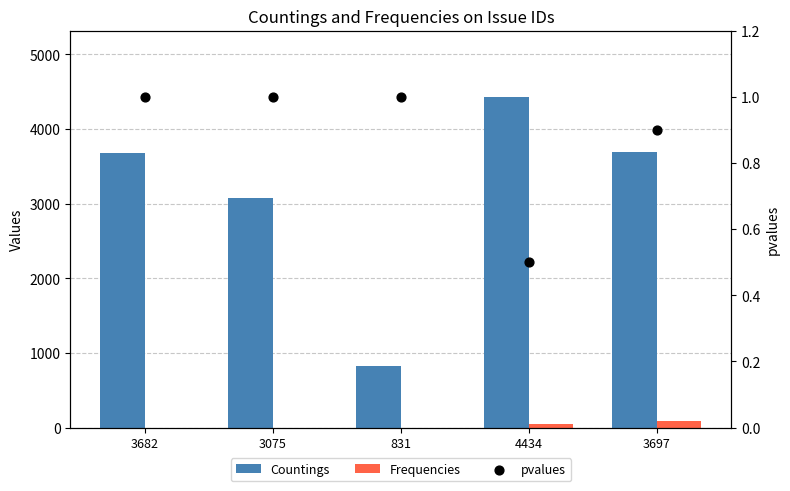

Which series has the widest spread of Y values?

Countings